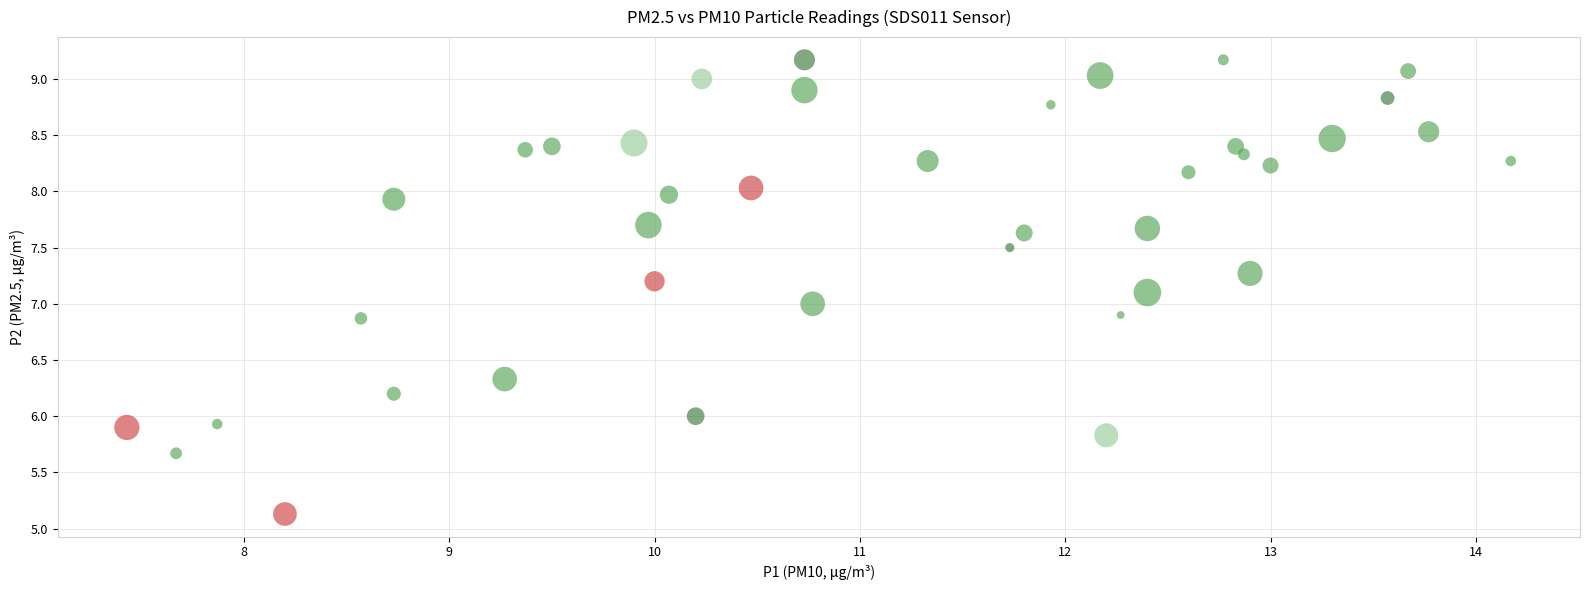

What is the range of X values (max minus min)?

6.7